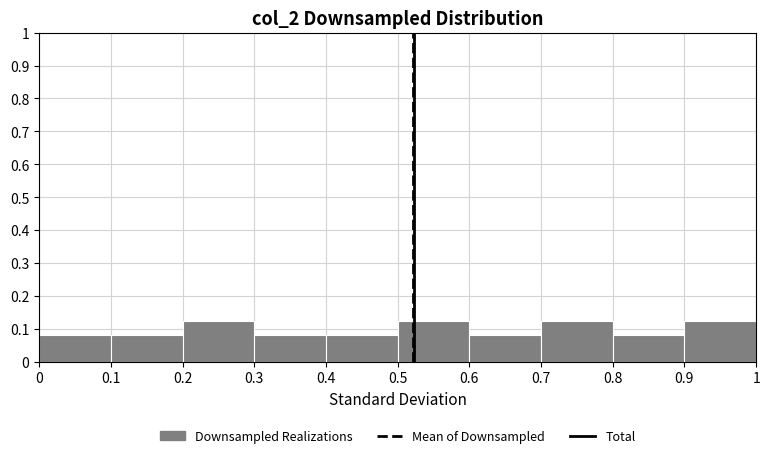

Reading left to right, transcribe this chart: for each bar, give the range it covers on the x-axis and its height. The values are not printed on the chart, so give them approximately, as read against the axis.

0 to 0.1: 0.08
0.1 to 0.2: 0.08
0.2 to 0.3: 0.13
0.3 to 0.4: 0.08
0.4 to 0.5: 0.08
0.5 to 0.6: 0.13
0.6 to 0.7: 0.08
0.7 to 0.8: 0.13
0.8 to 0.9: 0.08
0.9 to 1: 0.13